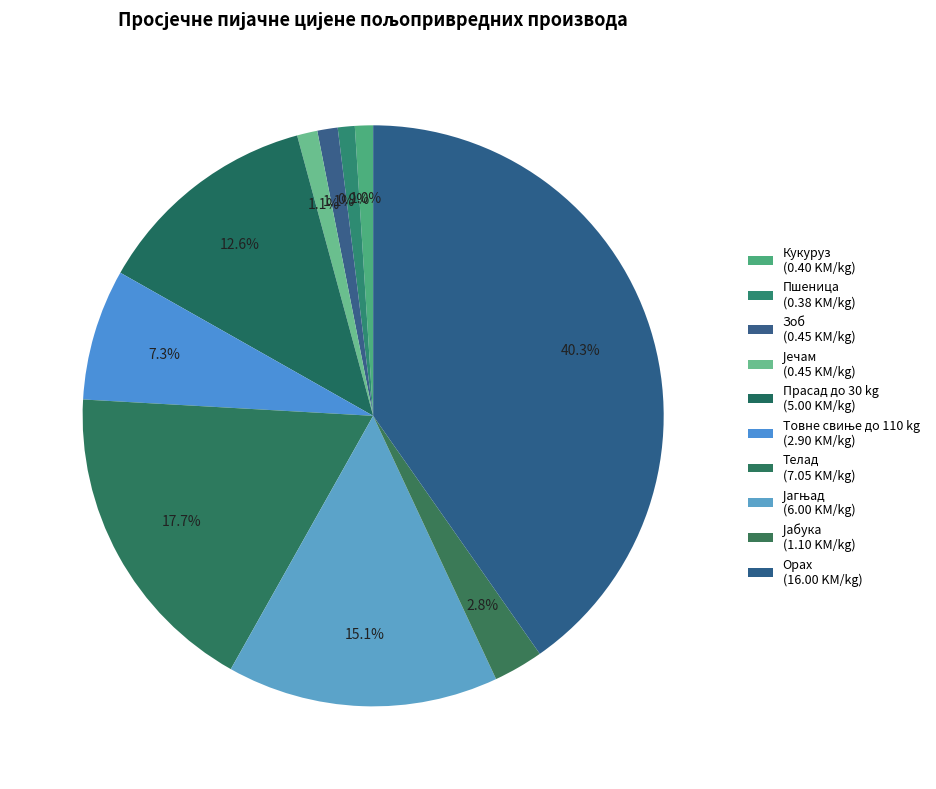

To the nearest percent, what percentage of the pie is Товне свиње до 110 kg?

7%